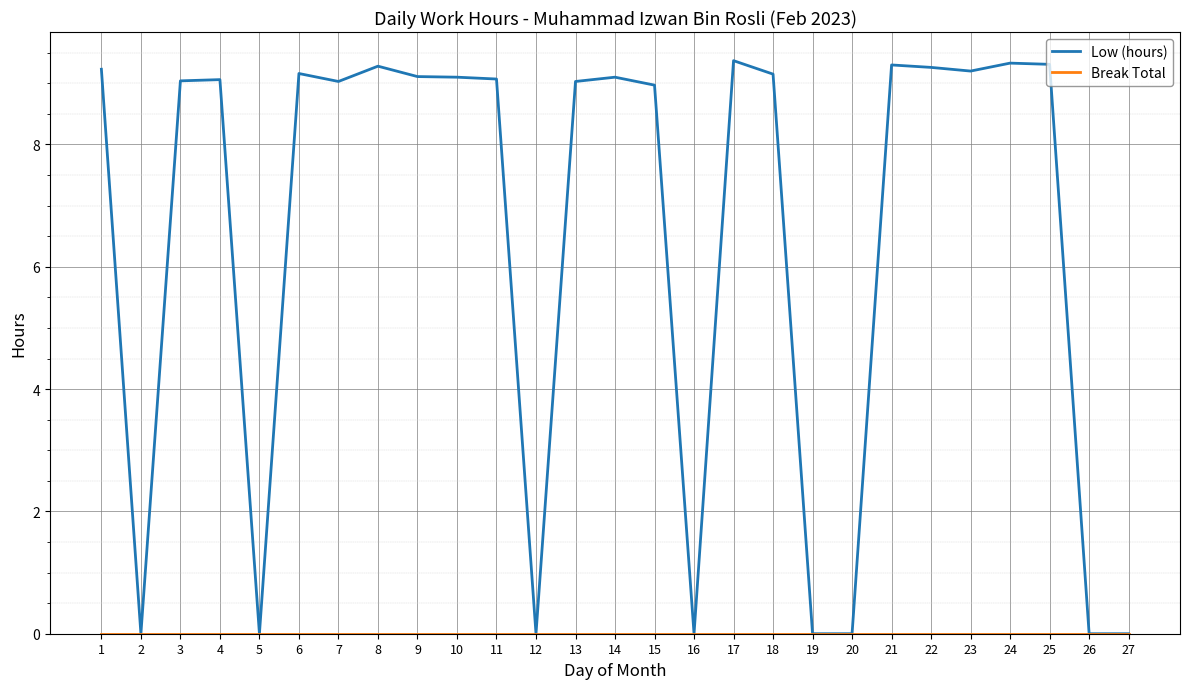

What is the total value across all series at 18?

9.2